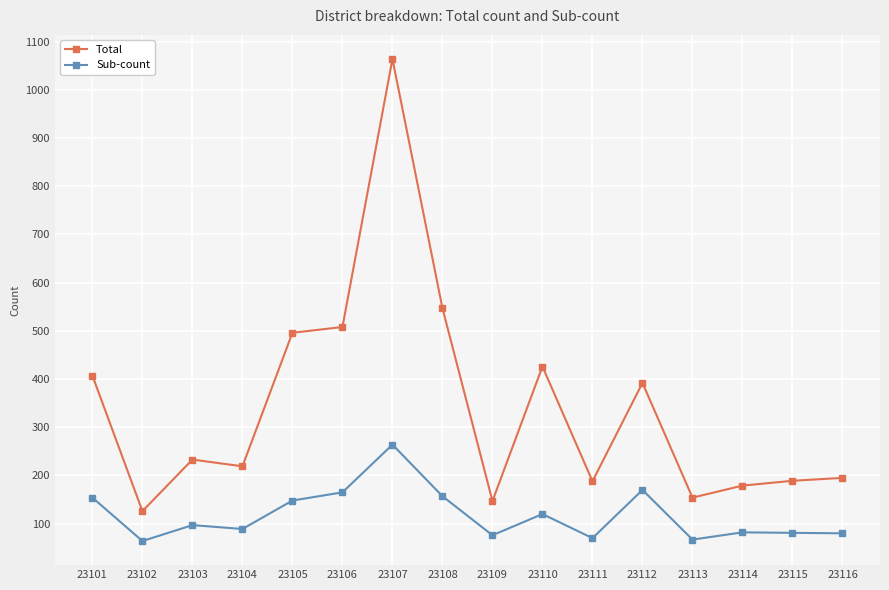

At which category does Total reach its first local valley?

23102